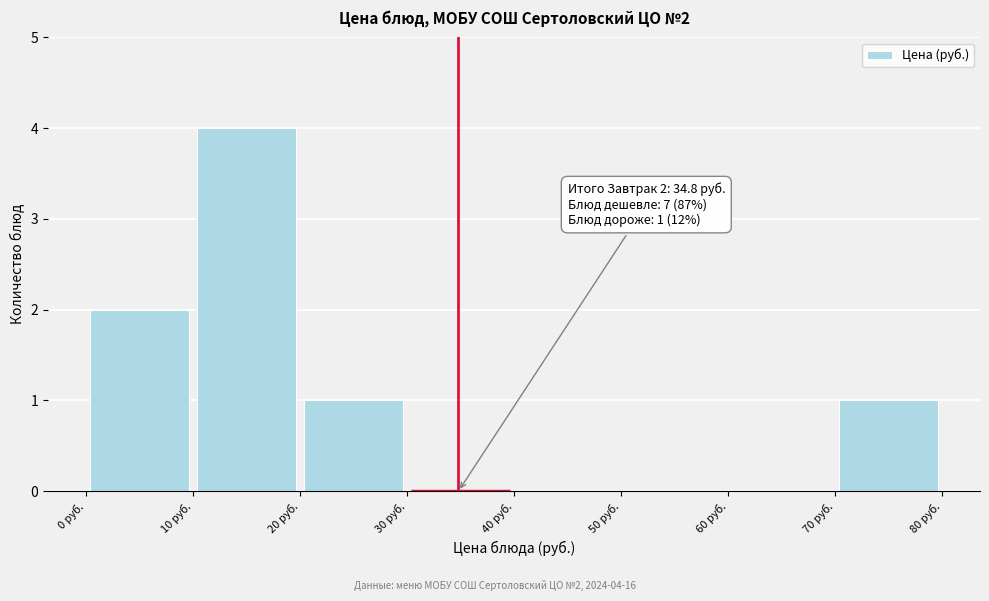

Which range on the x-axis has the tallest bar?

10 to 20